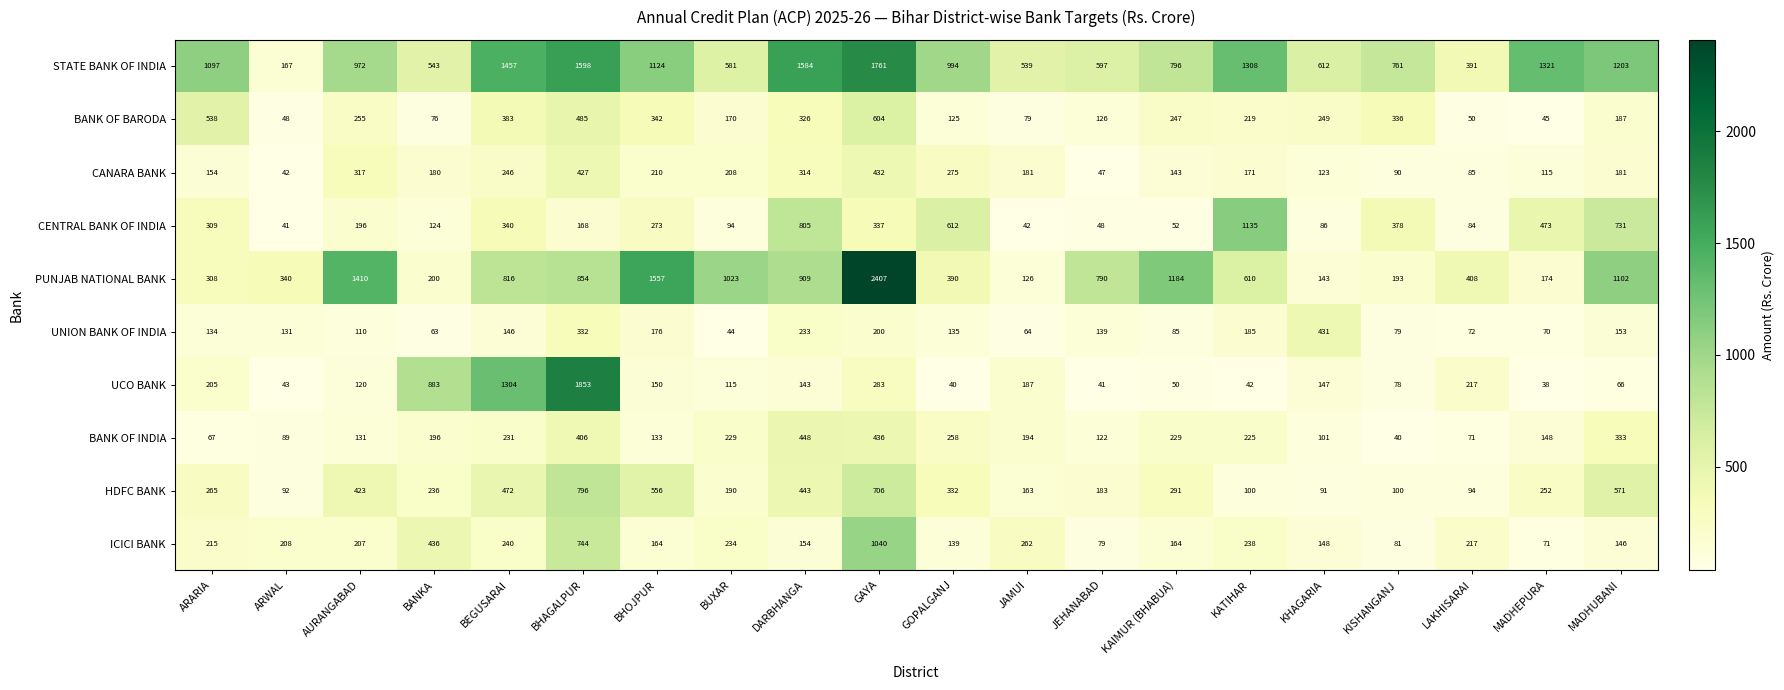

Where is CANARA BANK nearest to the value 237?

BEGUSARAI